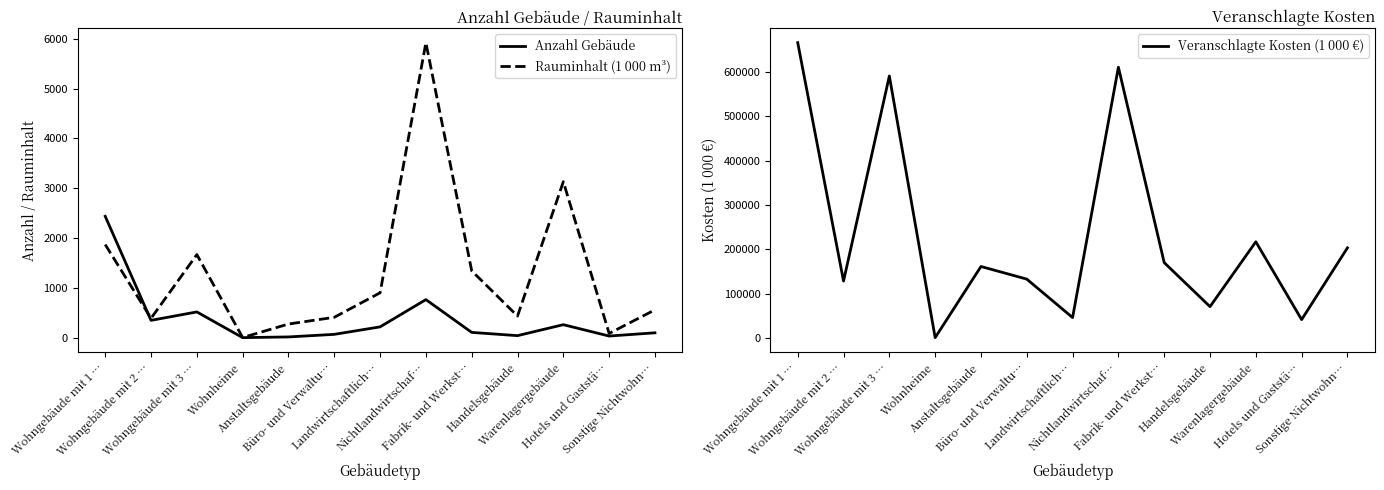

At which label does Anzahl Gebäude first exceed 106?

Wohngebäude mit 1 …